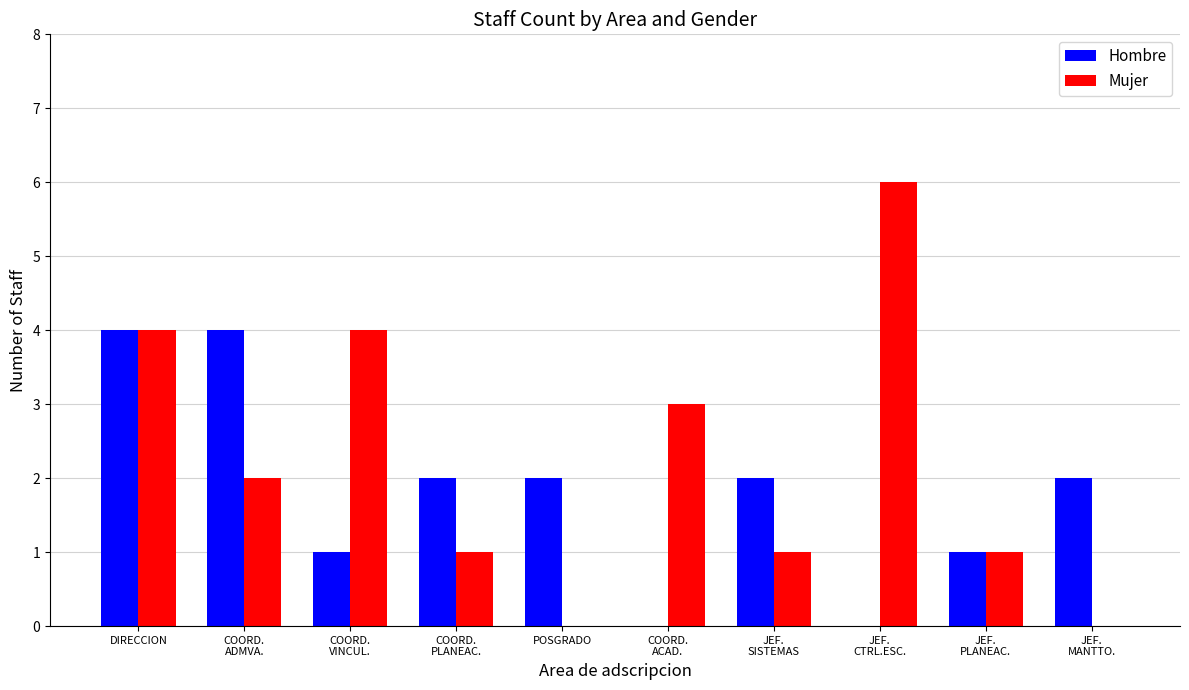

What are all the series names shown in the legend?

Hombre, Mujer